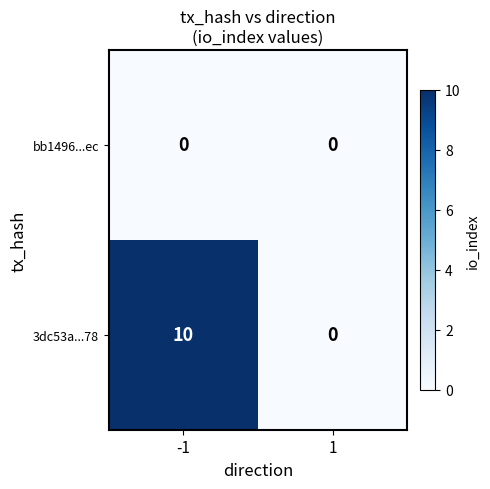

Reading right to left, list all the values displayed in this chart.

bb1496...ec: 0	0
3dc53a...78: 0	10